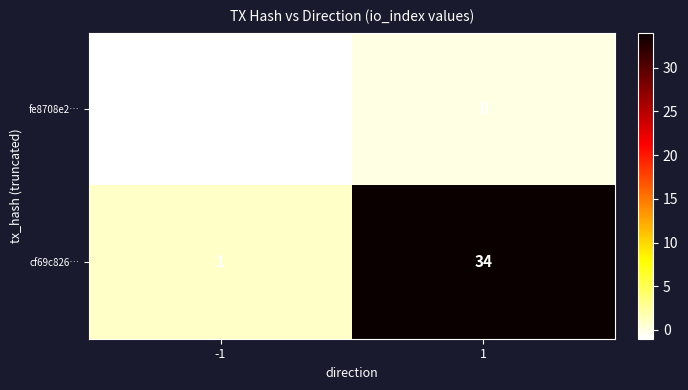

The value of fe8708e2… at 1 is 0. True or false?

True